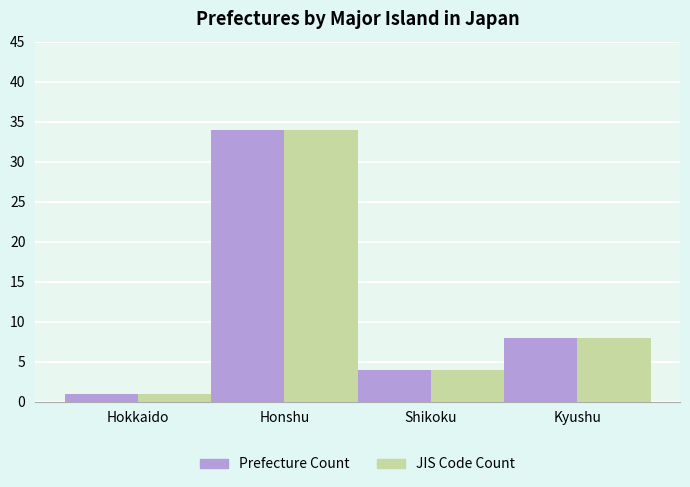

Is the value of JIS Code Count at Hokkaido greater than the value of Prefecture Count at Kyushu?

No